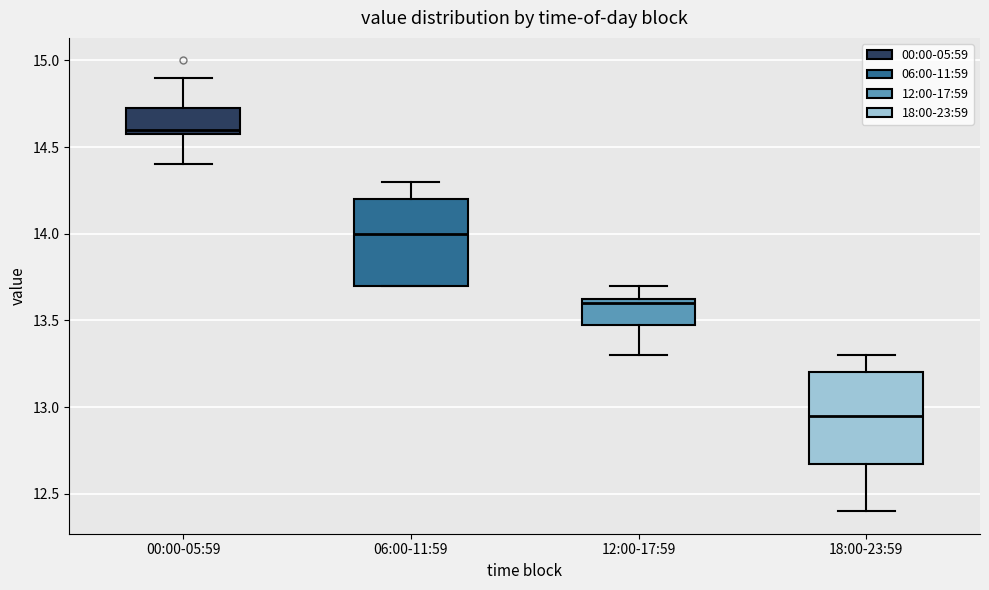

Where does the upper whisker of the box for 12:00-17:59 end on the y-axis? The values are not printed on the chart, so give them approximately, as read against the axis.

13.70